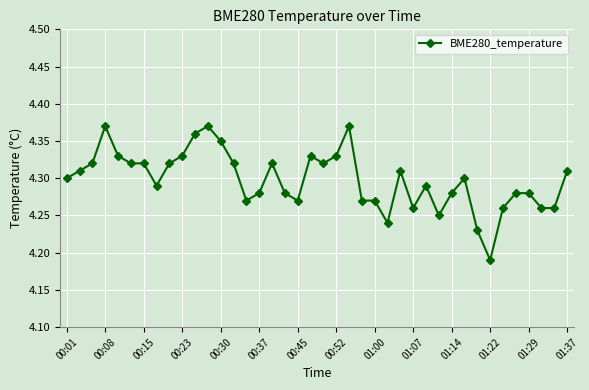

True or false: there are more than 1 points higher than both neighbors.

True